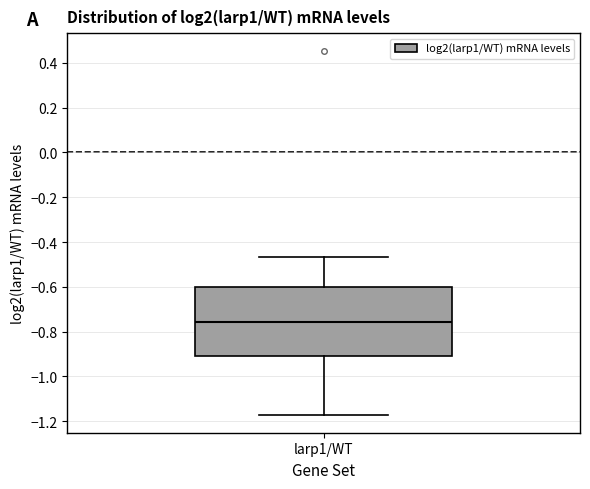

Transcribe this box plot: give where the median line is, the range the box spans, and where the two whiskers end, as read against the y-axis. The values are not printed on the chart, so give them approximately, as read against the axis.

median -0.76, box -0.90 to -0.60, whiskers -1.18 to -0.46